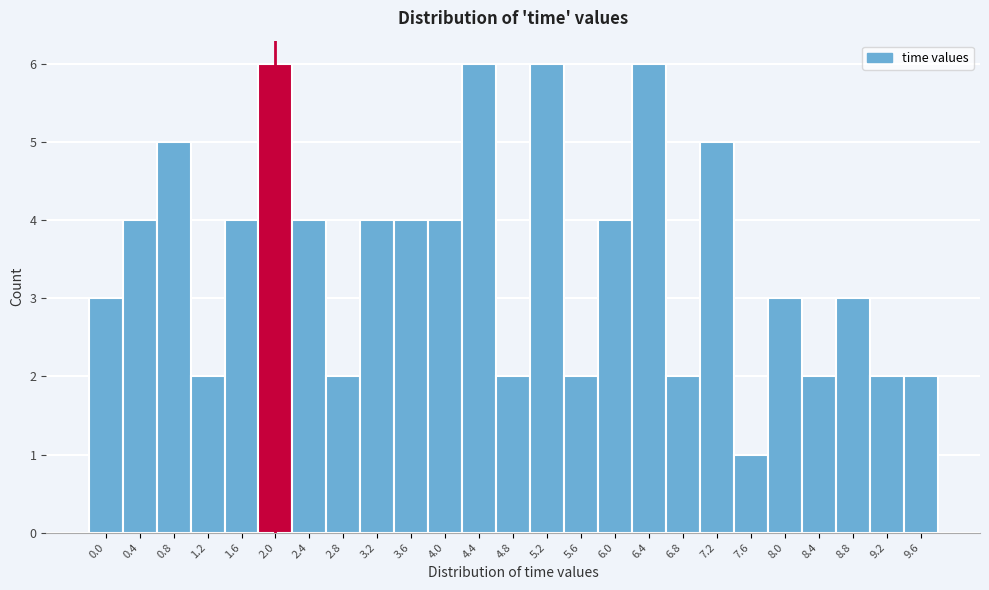

Reading left to right, extract all data points from this chart.

0.0=3	0.4=4	0.8=5	1.2=2	1.6=4	2.0=6	2.4=4	2.8=2	3.2=4	3.6=4	4.0=4	4.4=6	4.8=2	5.2=6	5.6=2	6.0=4	6.4=6	6.8=2	7.2=5	7.6=1	8.0=3	8.4=2	8.8=3	9.2=2	9.6=2